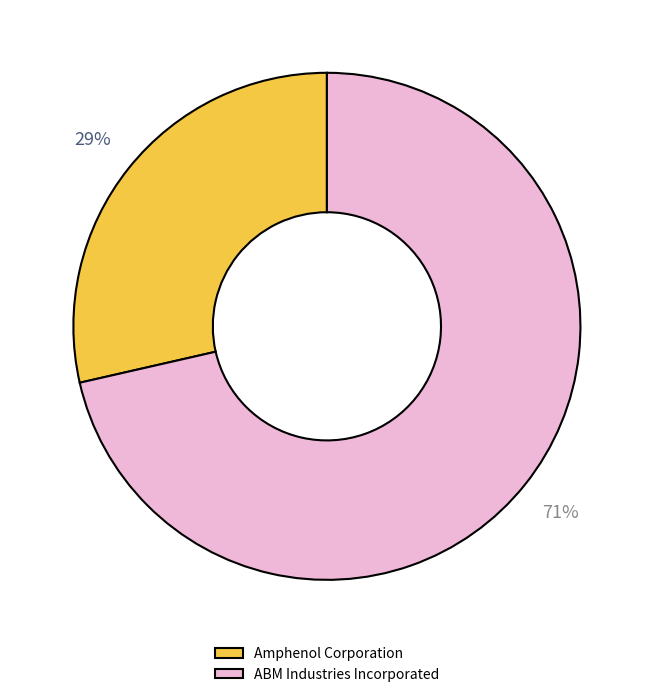

To the nearest percent, what is the combined percentage of Amphenol Corporation and ABM Industries Incorporated?

100%